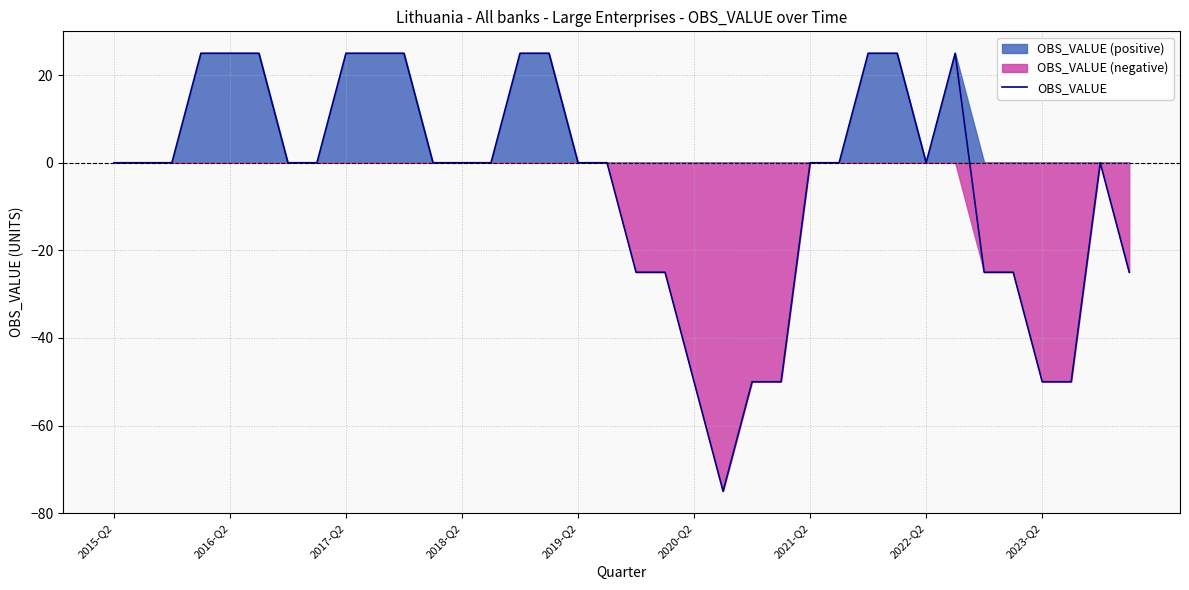

How many data points are above 0?

11